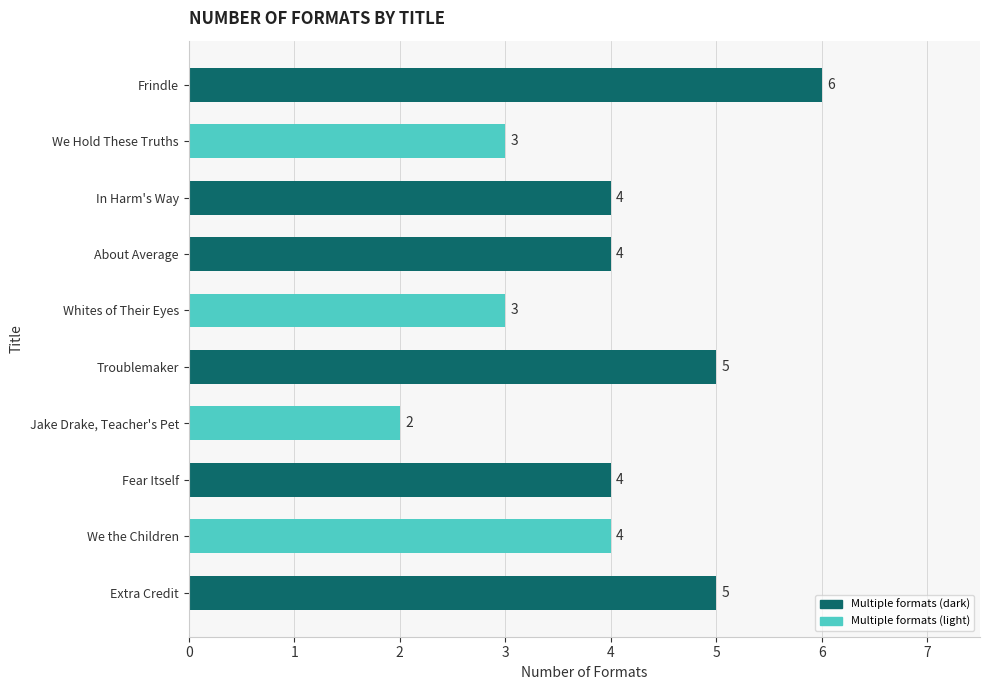

Reading top to bottom, extract all data points from this chart.

Frindle=6	We Hold These Truths=3	In Harm's Way=4	About Average=4	Whites of Their Eyes=3	Troublemaker=5	Jake Drake, Teacher's Pet=2	Fear Itself=4	We the Children=4	Extra Credit=5